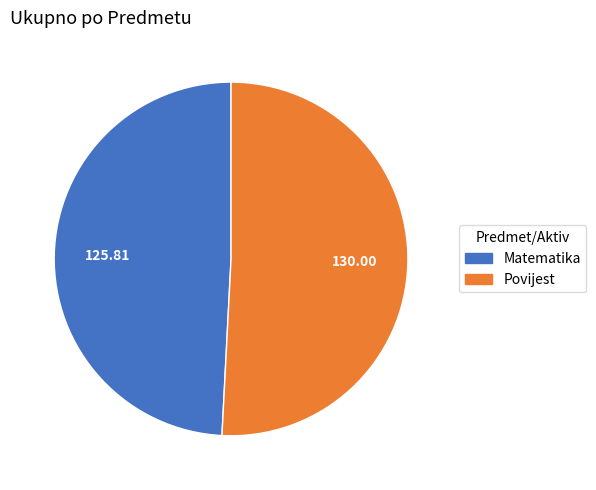

Do Matematika and Povijest together represent more than half of the pie?

Yes